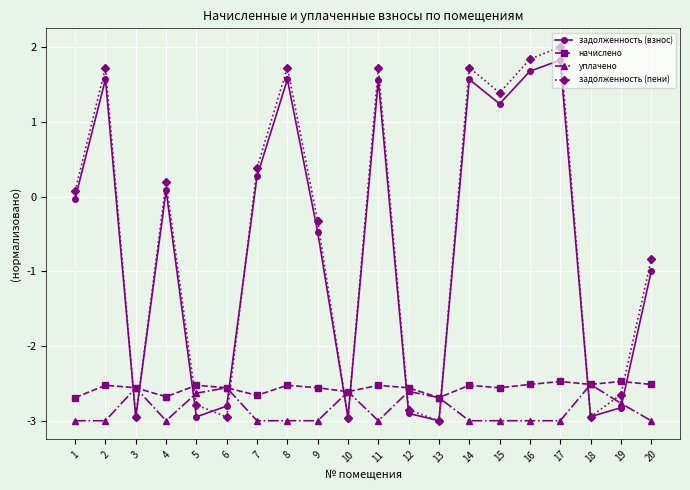

What is the difference between the уплачено values at 11 and 13?

0.3